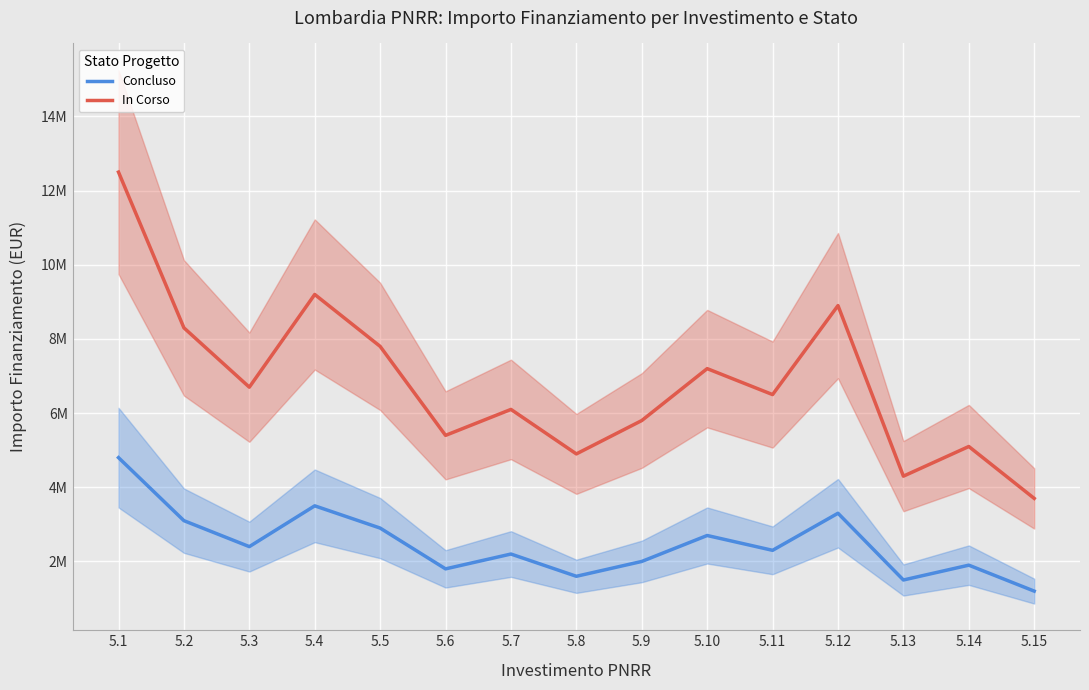

How many interior local peaks does the Concluso series have?

5